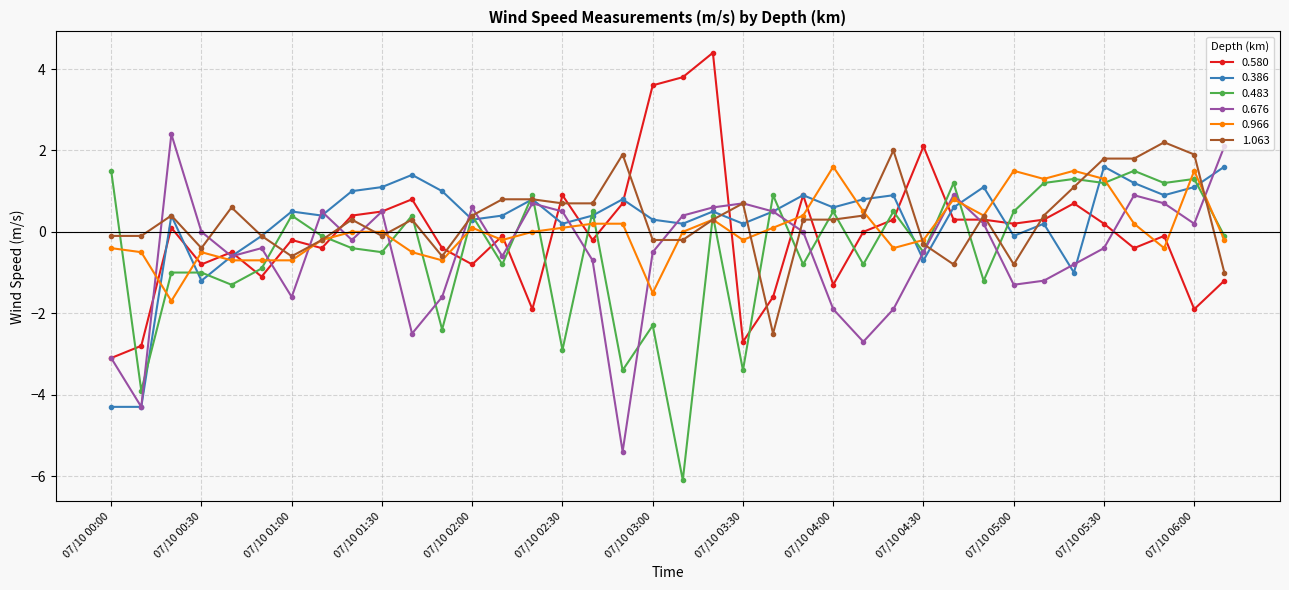

What is the value of the 0.580 point at the 28th from the left?

2.1